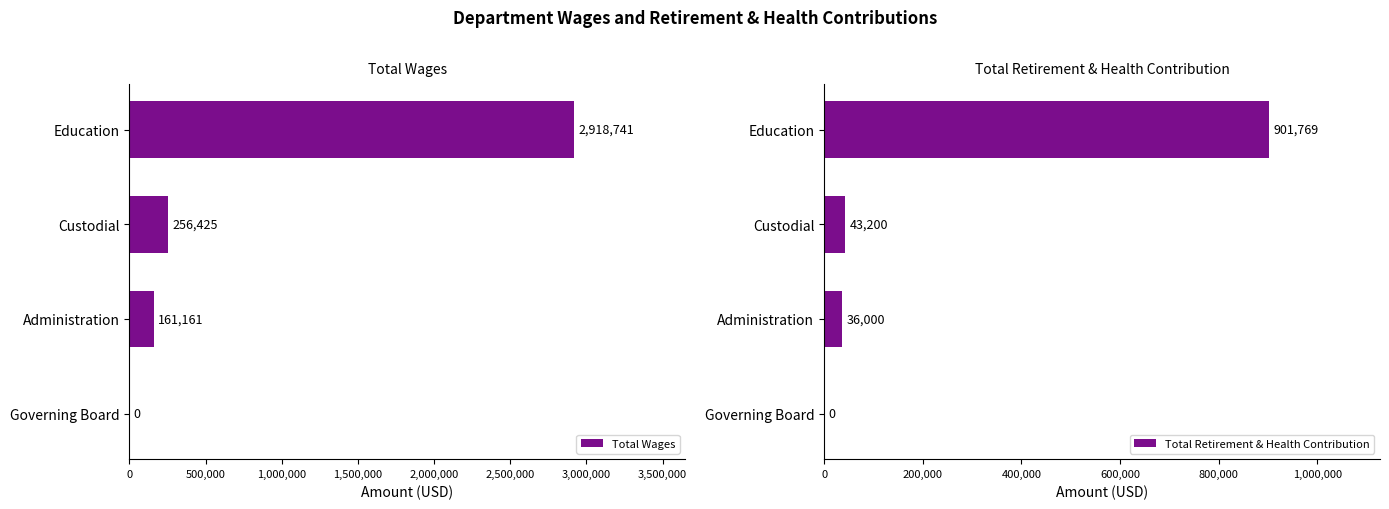

List the series in order of their peak value, lowest first.

Total Retirement & Health Contribution, Total Wages